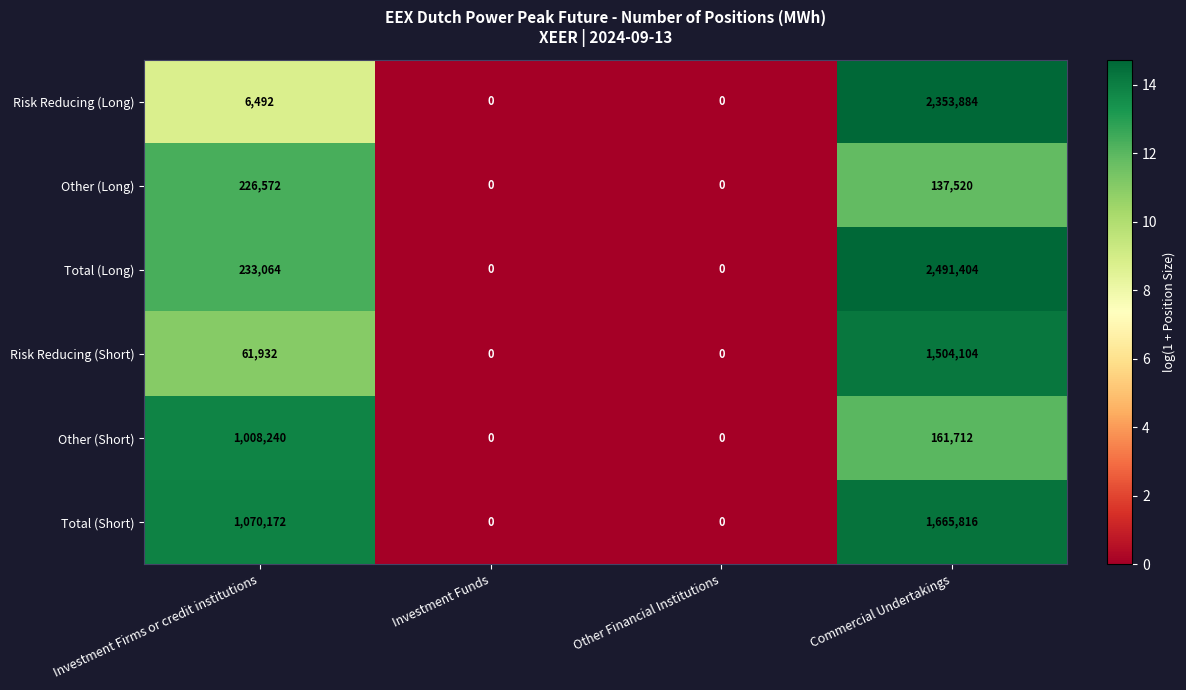

What is the difference between the maximum and second lowest values in the Risk Reducing (Short) series?

1504104